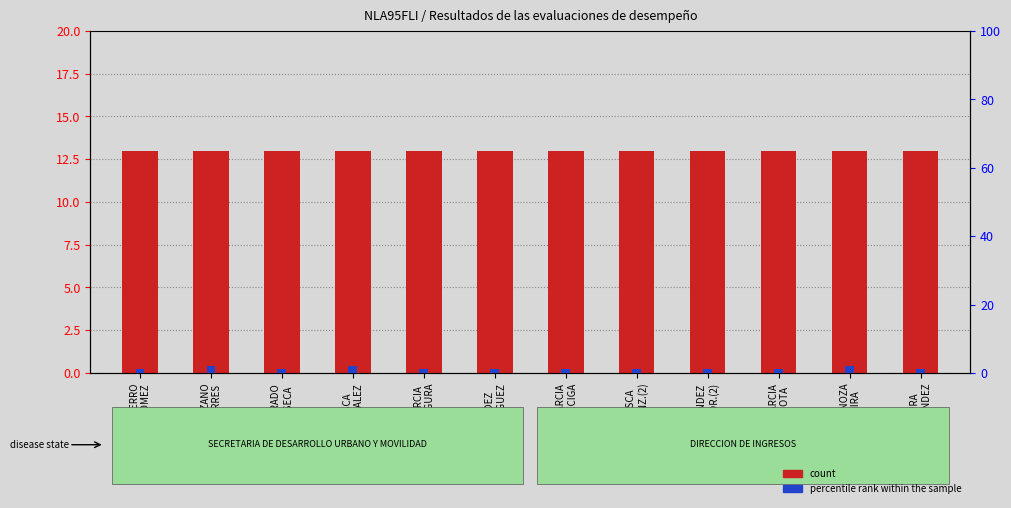

What is the label of the 12th bar from the left?

SEGURA
HERNANDEZ